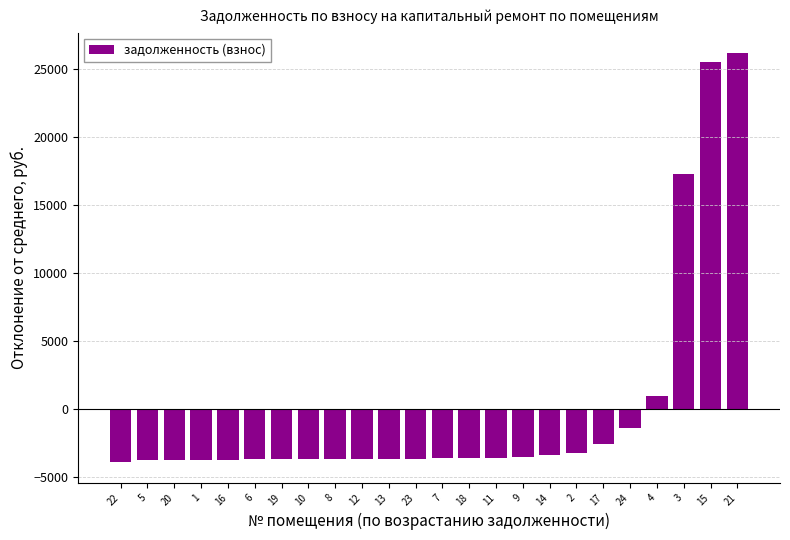

Is it true that the value at 6 is -1446.2?

False